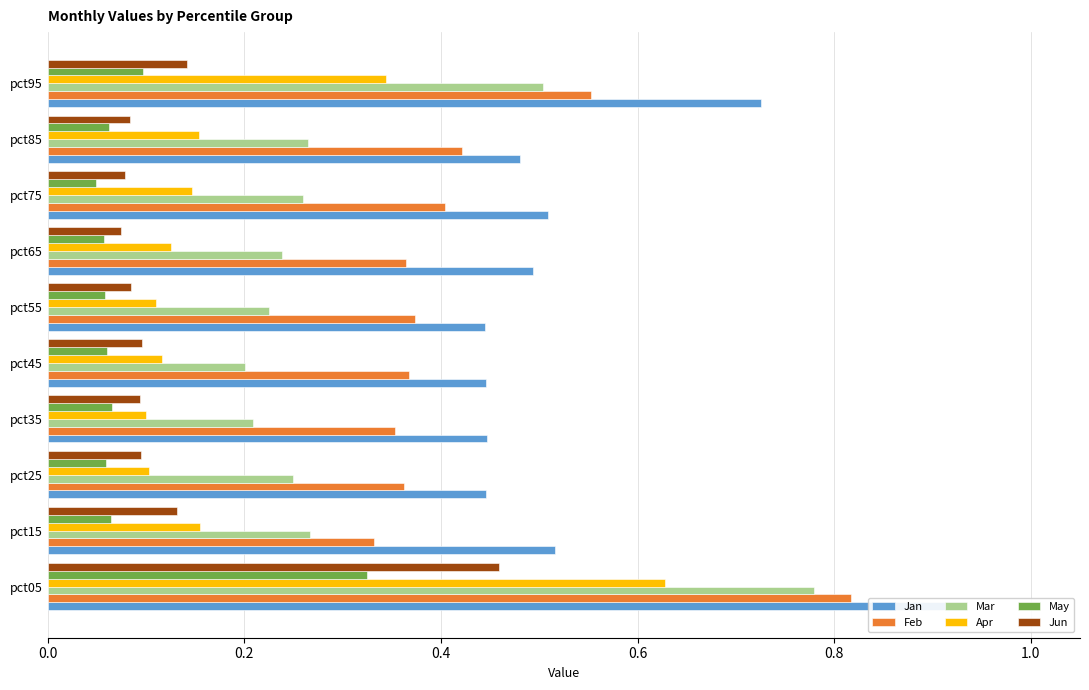

What is the value of the Jun bar at the 1st from the left?

0.5